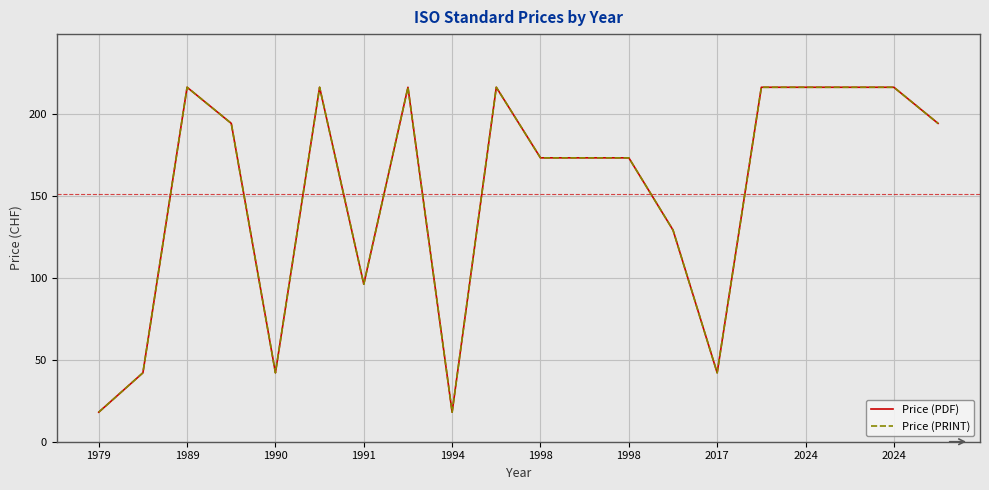

Does the chart display data point markers on the line(s)?

No